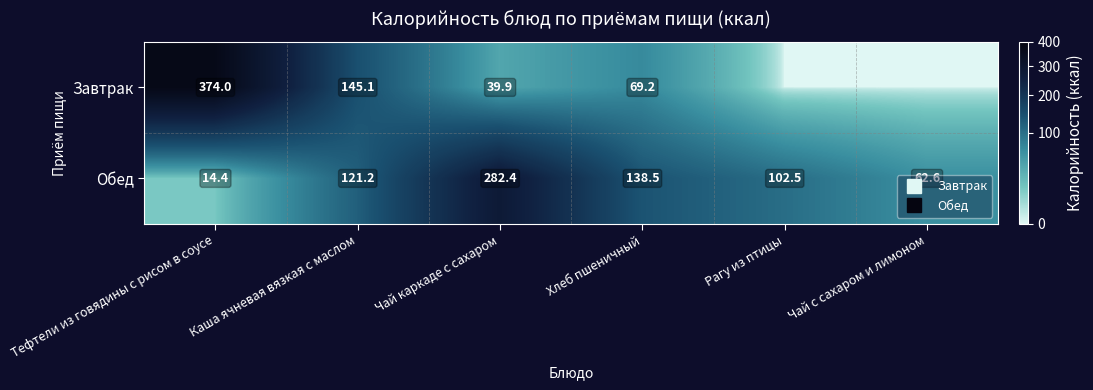

What is the sum of the Завтрак values at Тефтели из говядины с рисом в соусе and Хлеб пшеничный?

443.2